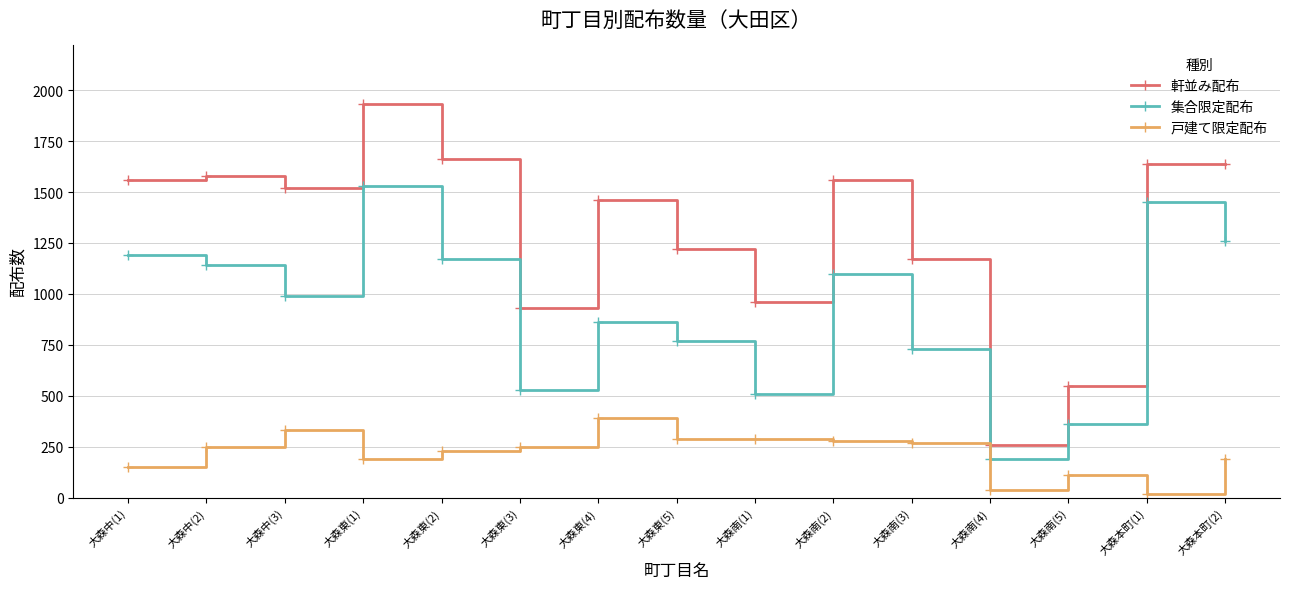

True or false: 戸建て限定配布 has a value of 202 at 大森東(5).

False